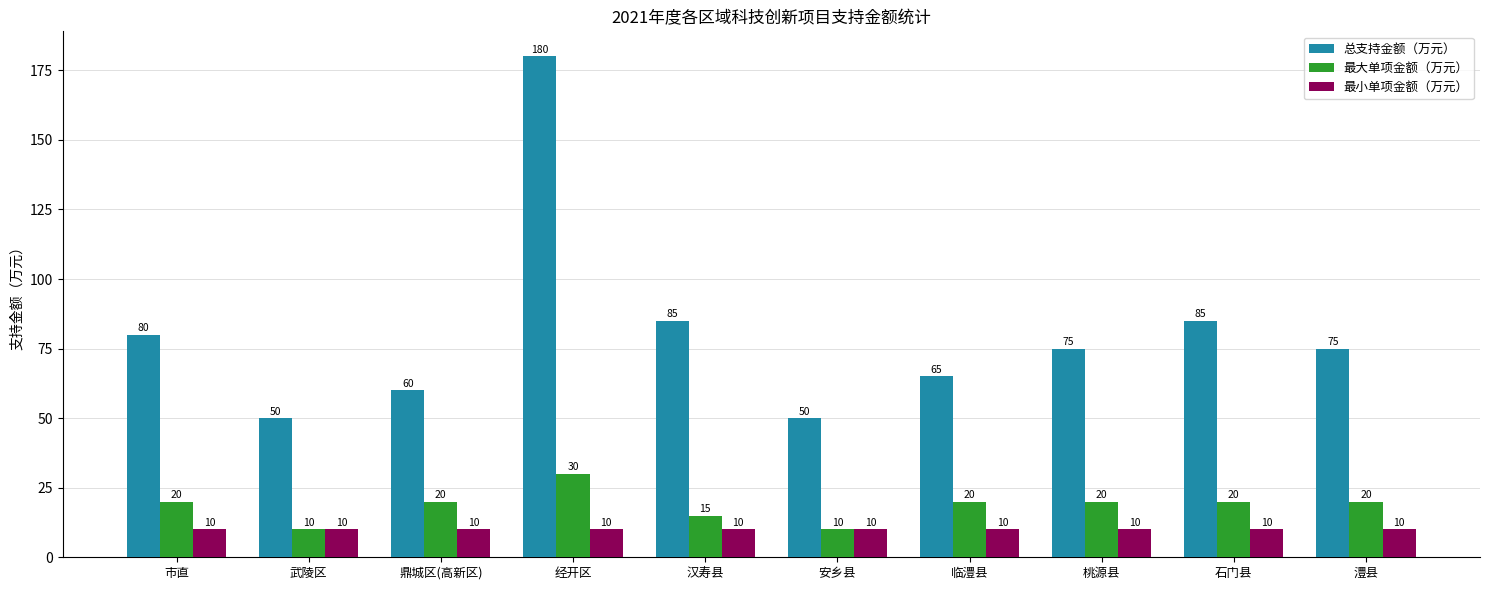

Which series has the largest range (max minus min)?

总支持金额（万元）